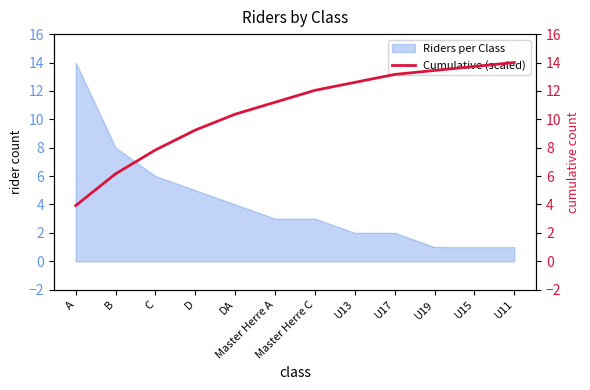

What is the label of the 8th point from the left?

U13